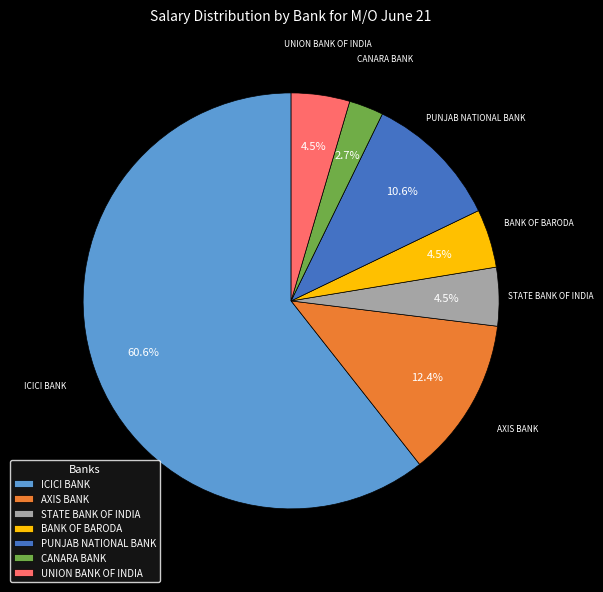

True or false: PUNJAB NATIONAL BANK accounts for 18% of the total.

False